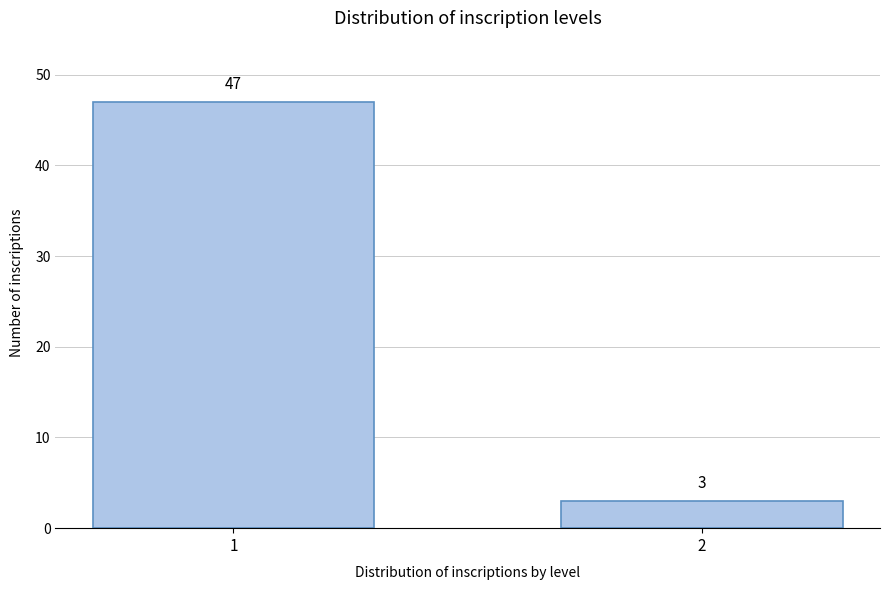

Reading right to left, transcribe all the data shown in this chart.

2=3	1=47